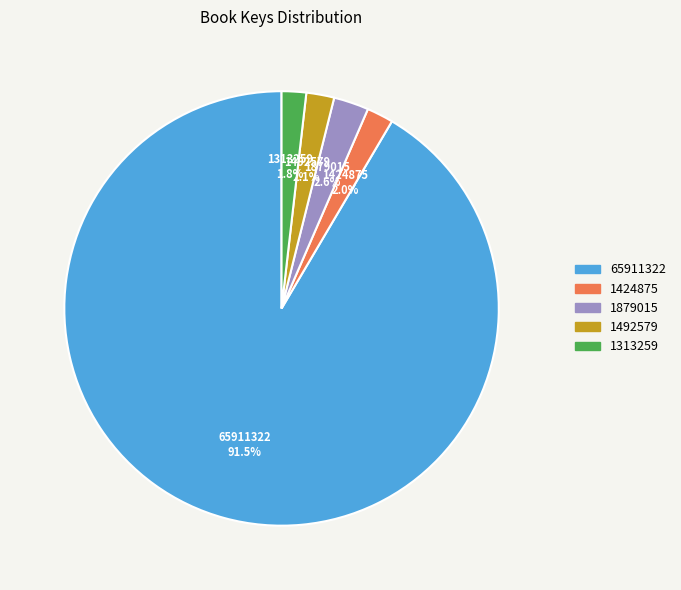

Which has a higher value, 1879015 or 1424875?

1879015